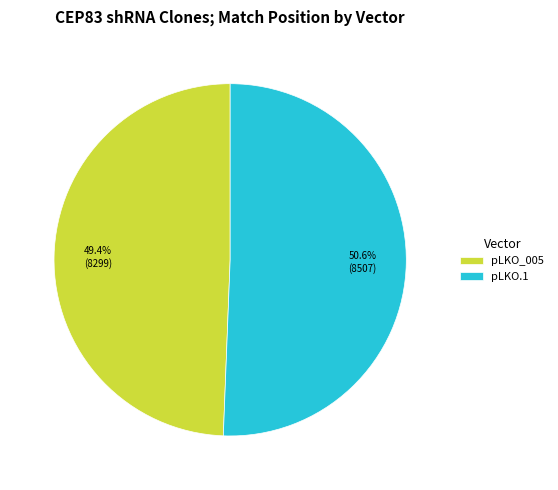

What is the smallest slice in the pie chart?

pLKO_005